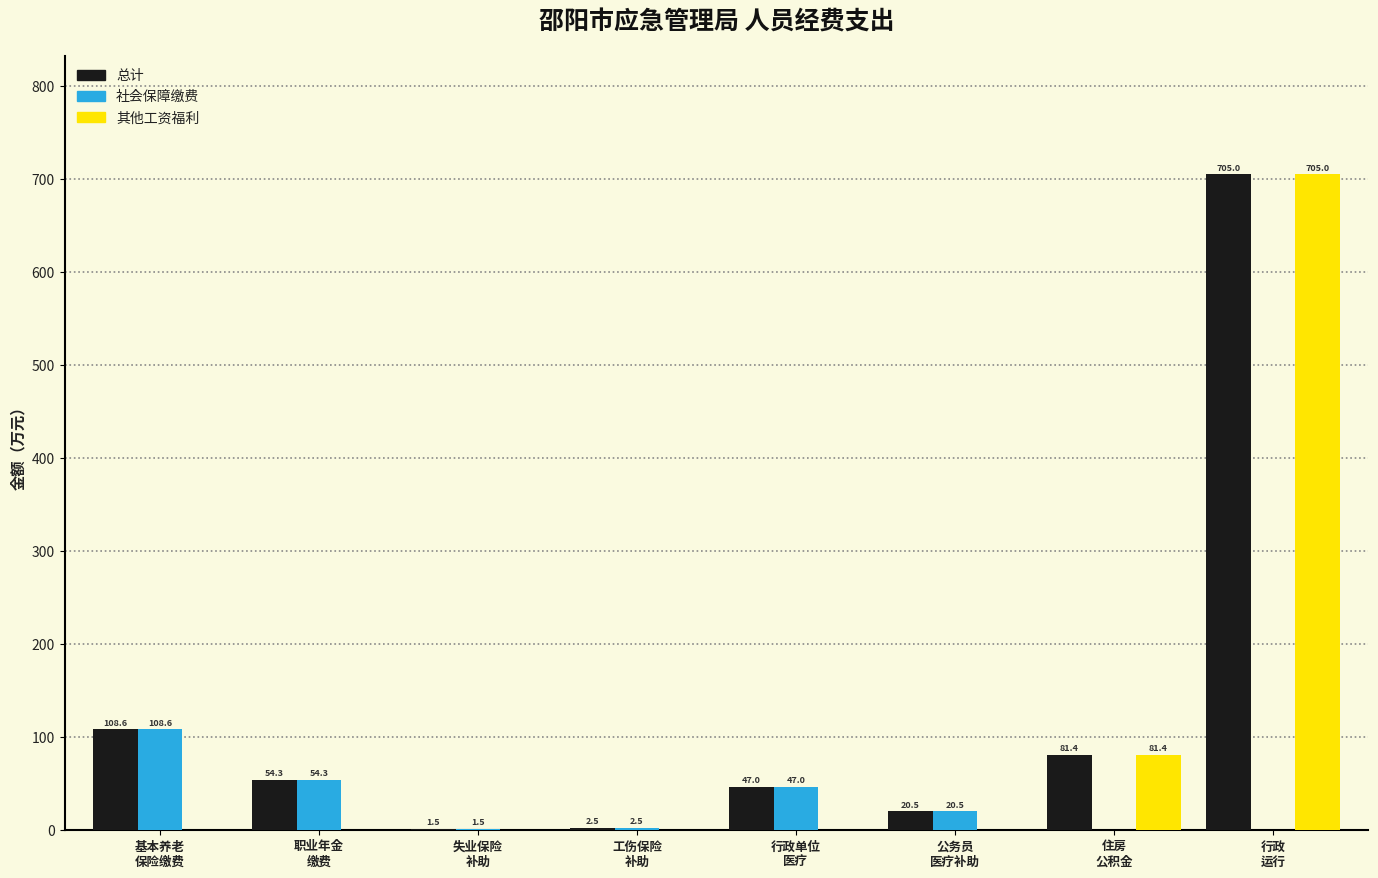

Reading left to right, transcribe all the data shown in this chart.

总计: 108.6	54.3	1.5	2.5	47.0	20.5	81.4	705.0
社会保障缴费: 108.6	54.3	1.5	2.5	47.0	20.5	0.0	0.0
其他工资福利: 0.0	0.0	0.0	0.0	0.0	0.0	81.4	705.0